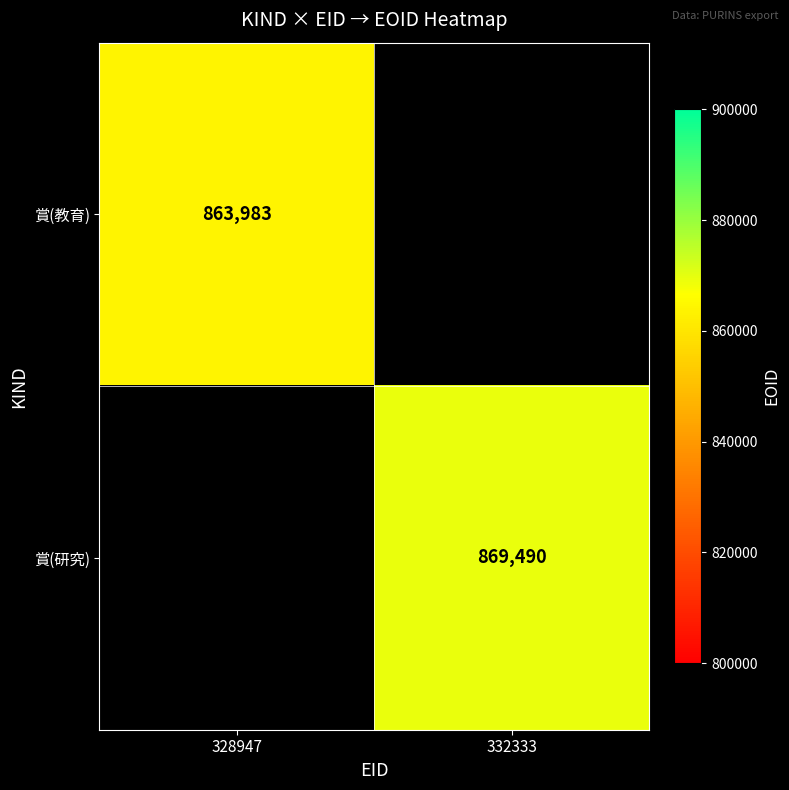

The 賞(教育) series shows 863983 at 328947. True or false?

True